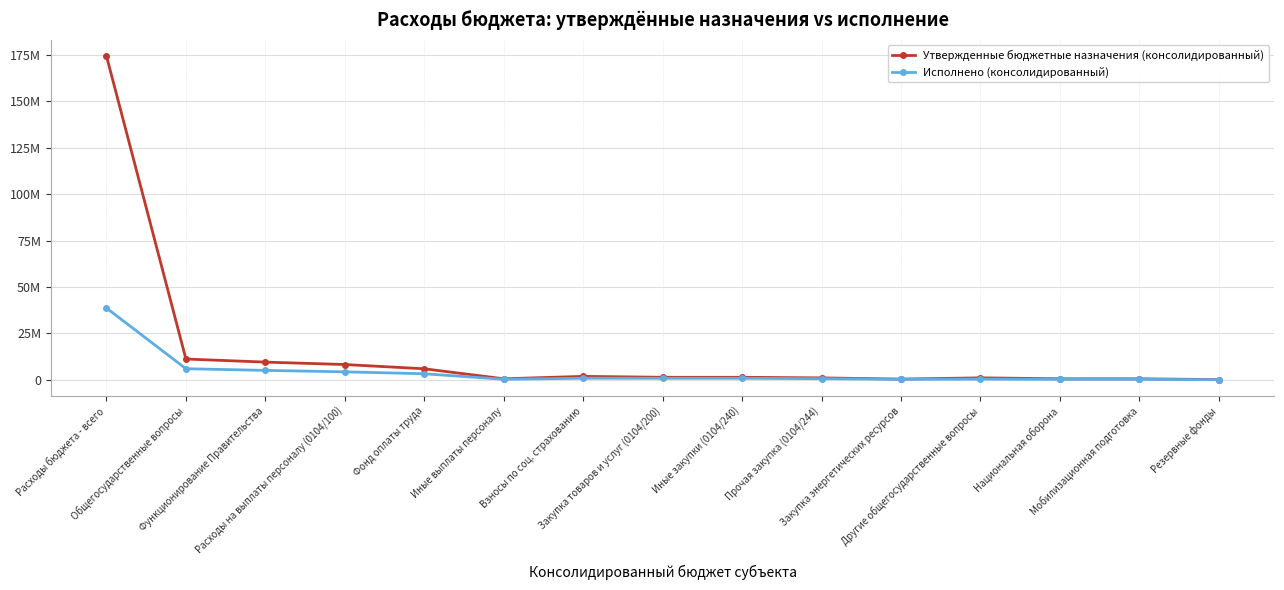

Is it true that Утвержденные бюджетные назначения (консолидированный) equals 1424678.2 at Другие общегосударственные вопросы?

False